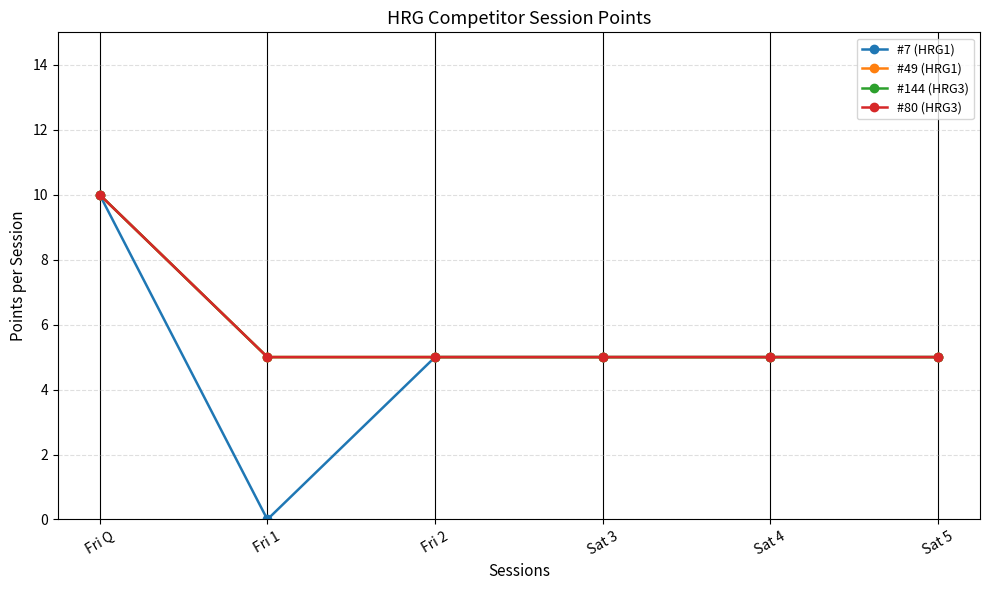

Does the chart have visible grid lines?

Yes